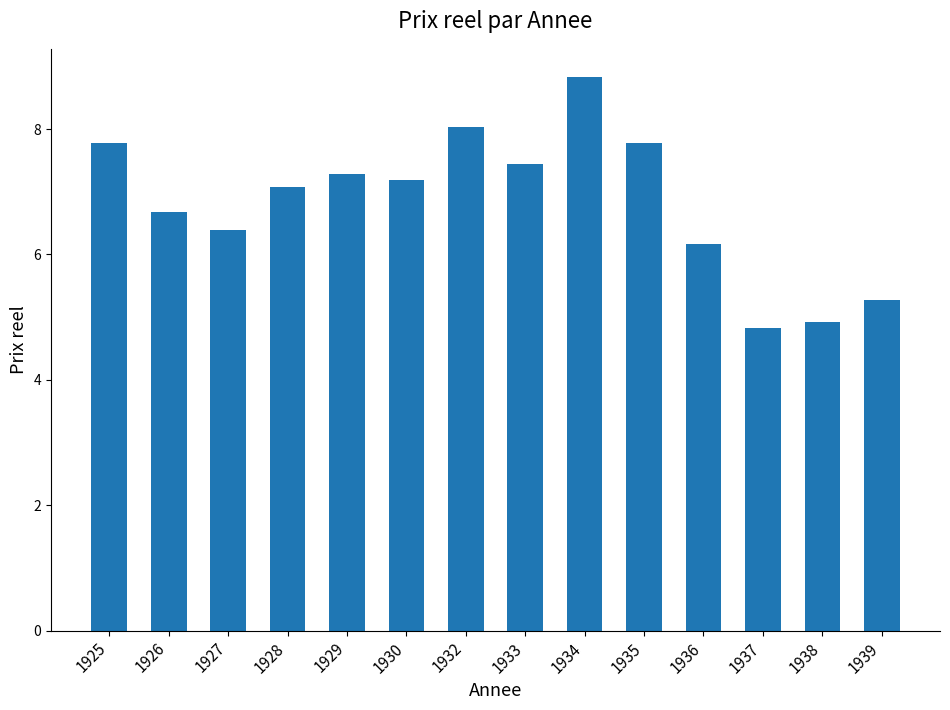

What is the ratio of the value at 1932 to the value at 1933?

1.1